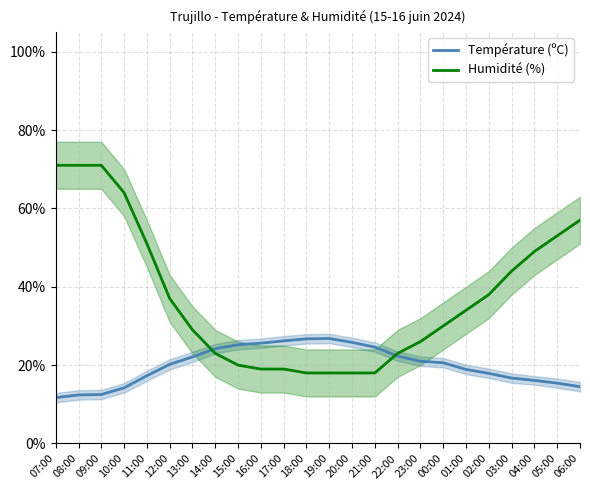

How many lines are shown in the chart?

2